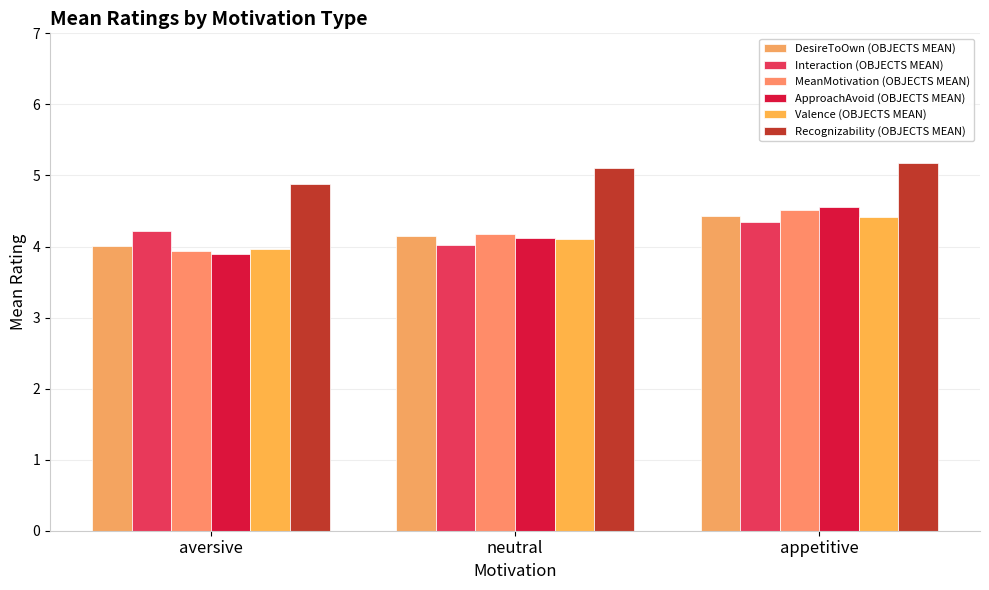

What are all the series names shown in the legend?

DesireToOwn (OBJECTS MEAN), Interaction (OBJECTS MEAN), MeanMotivation (OBJECTS MEAN), ApproachAvoid (OBJECTS MEAN), Valence (OBJECTS MEAN), Recognizability (OBJECTS MEAN)